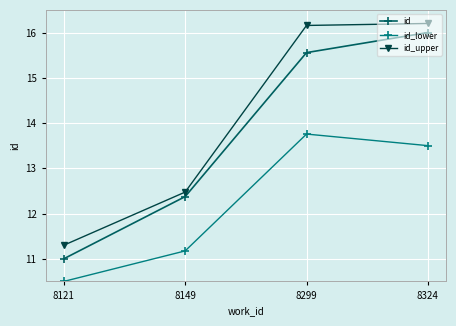

Which label corresponds to the smallest value in the chart?

8121